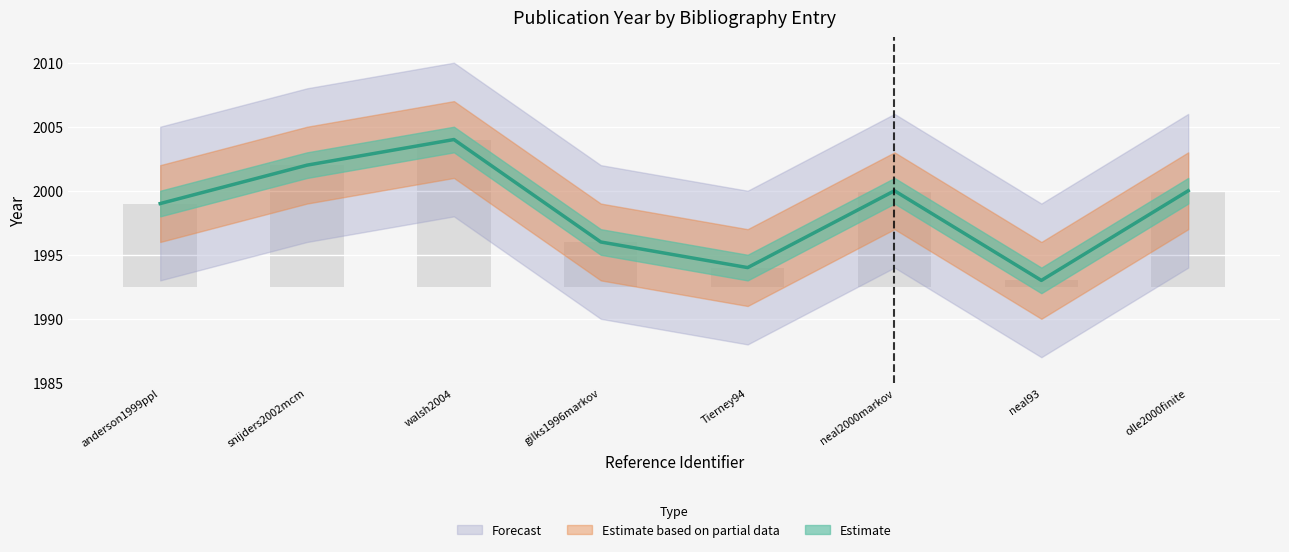

What is the ratio of the value at olle2000finite to the value at neal2000markov?

1.0